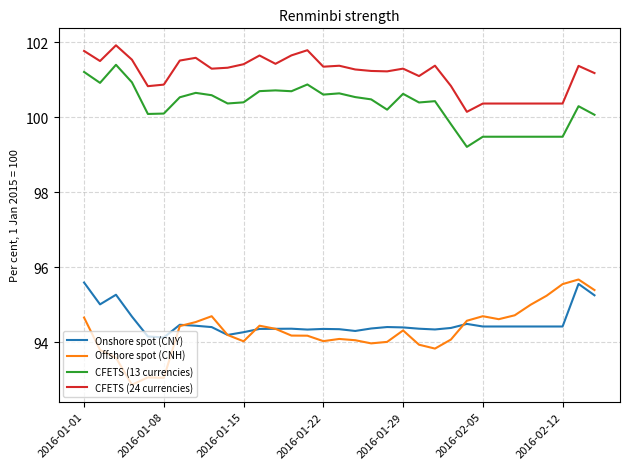

Which series has the largest total across all categories?

CFETS (24 currencies)